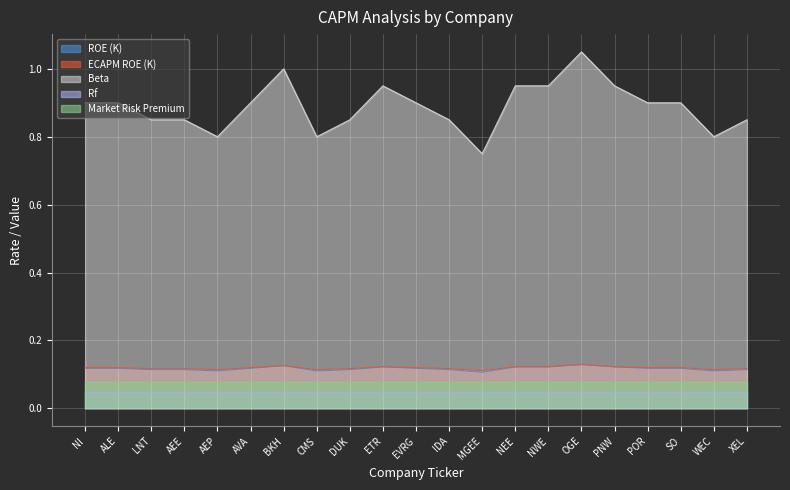

The ECAPM ROE (K) series shows 0.2 at MGEE. True or false?

False